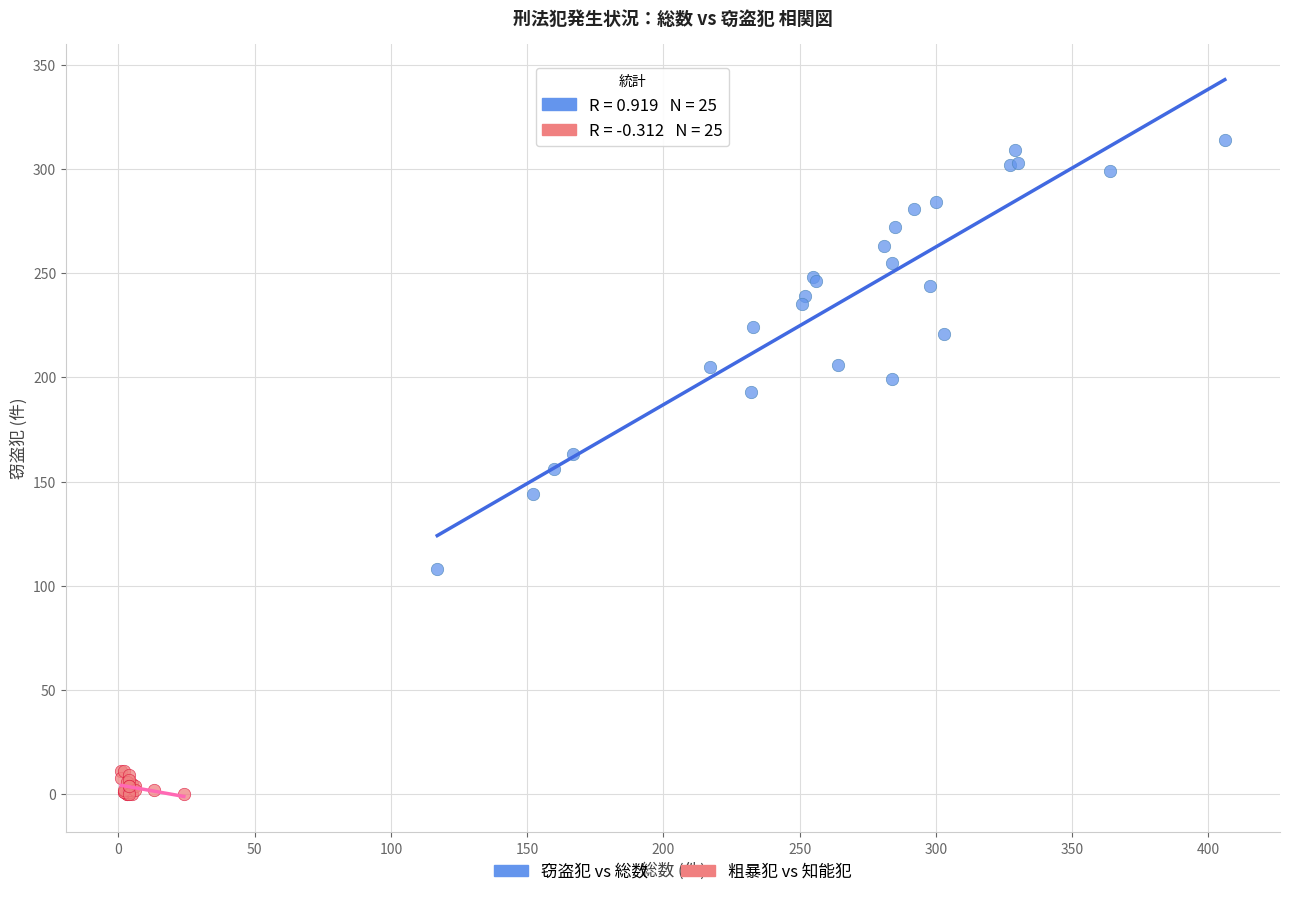

Which series has the largest Y range (max minus min)?

窃盗犯 vs 総数